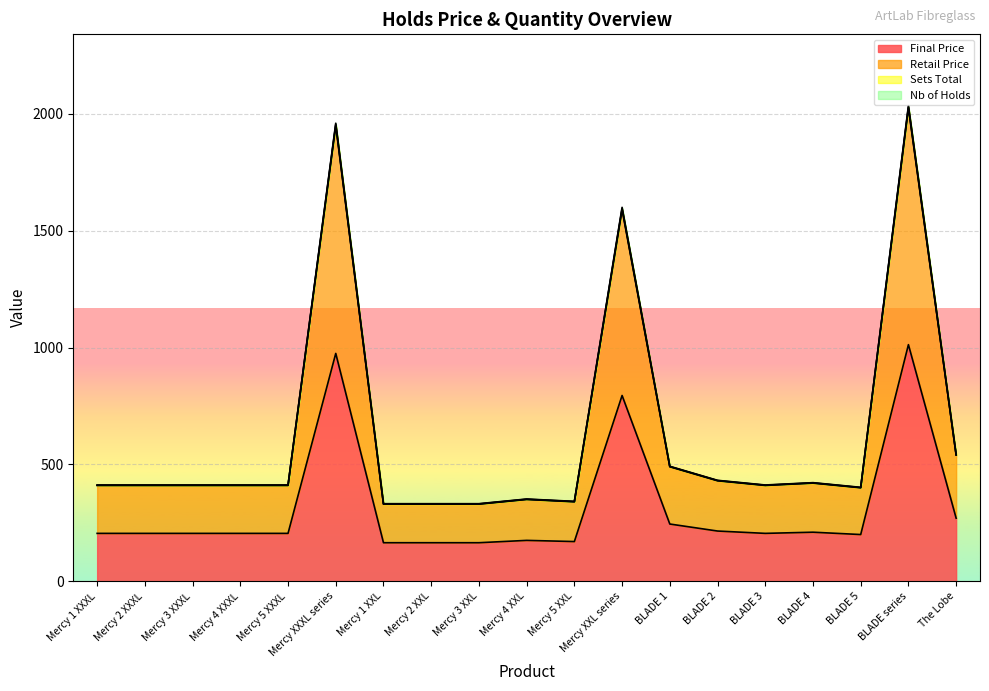

What is the label of the 11th point from the left?

Mercy 5 XXL